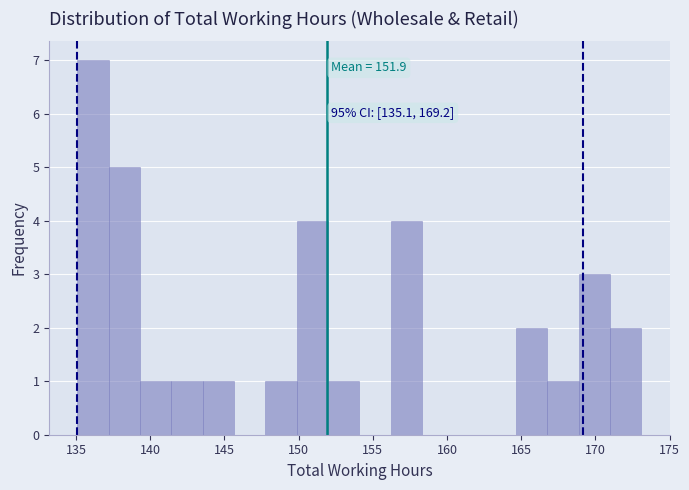

Over which range of the x-axis is the bar tallest?

135.0 to 137.0